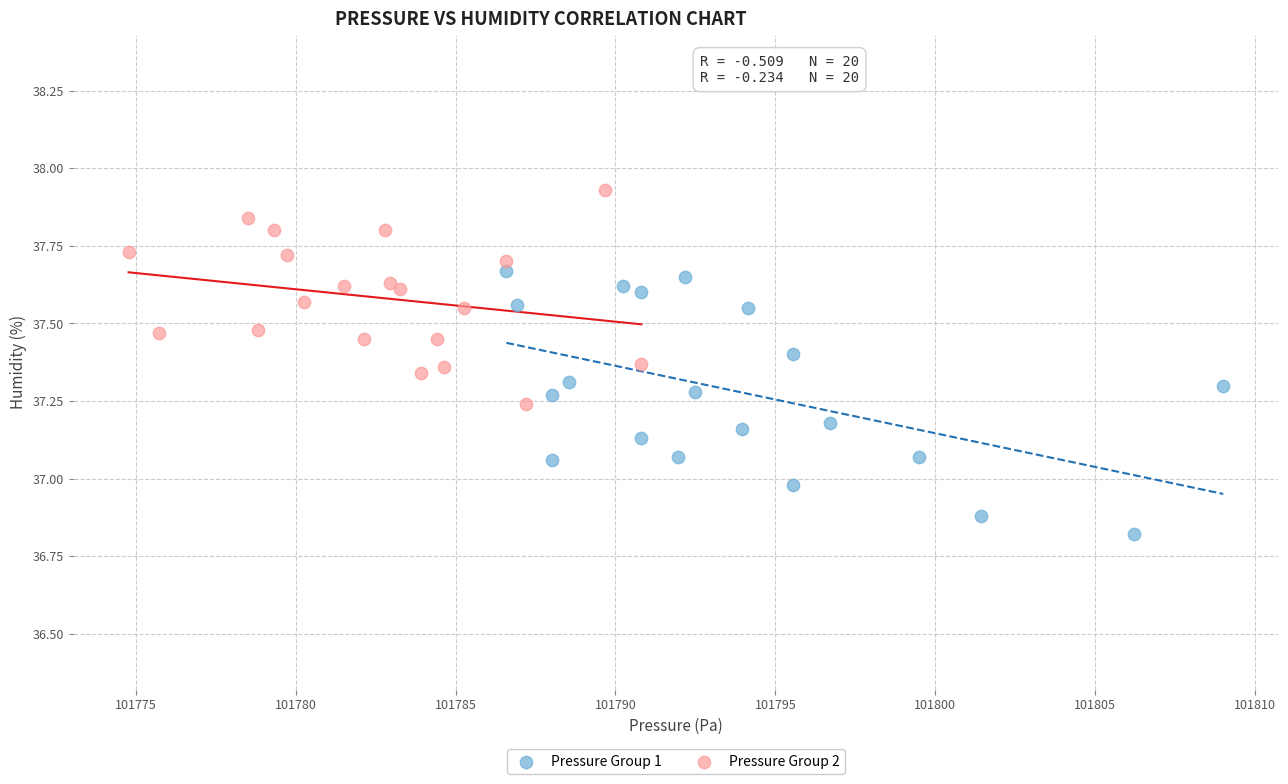

What are all the series names shown in the legend?

Pressure Group 1, Pressure Group 2